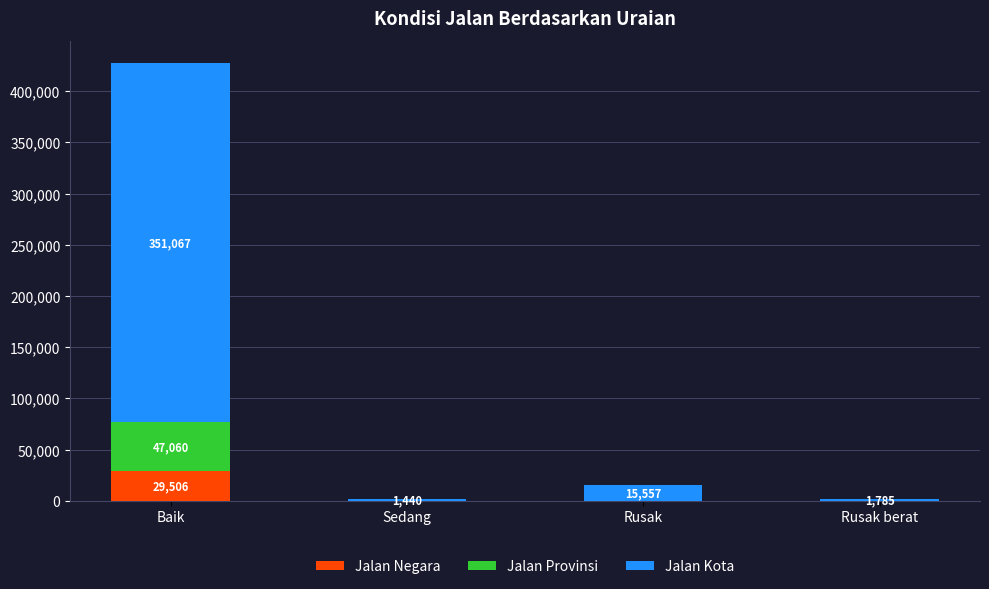

The value of Jalan Negara at Rusak berat is -15876. True or false?

False